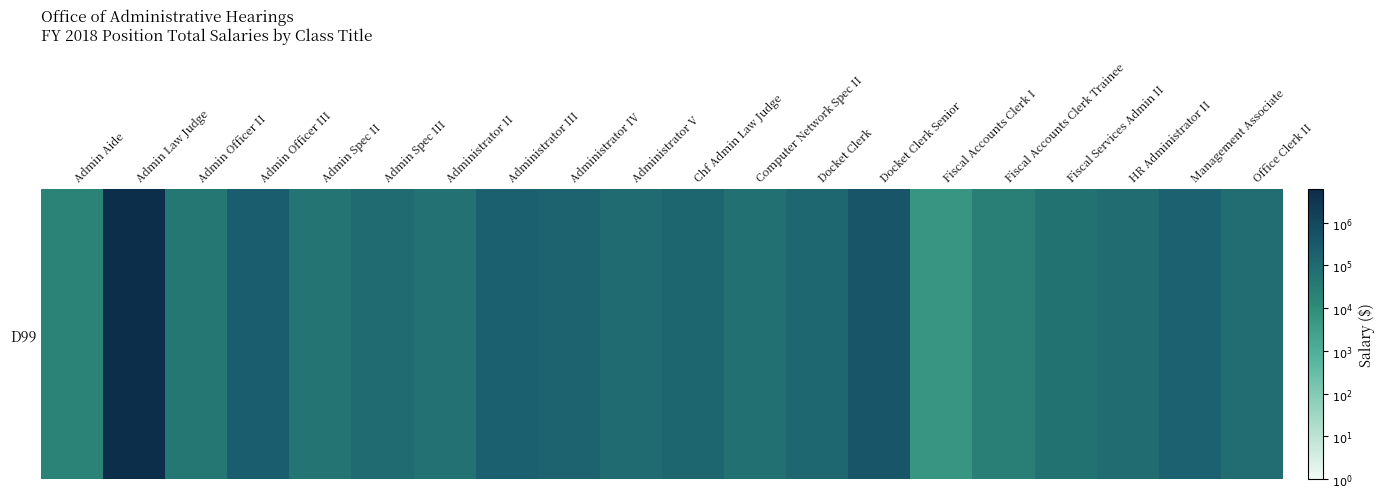

What is the sum of the values at Docket Clerk Senior and Chf Admin Law Judge?

10.7